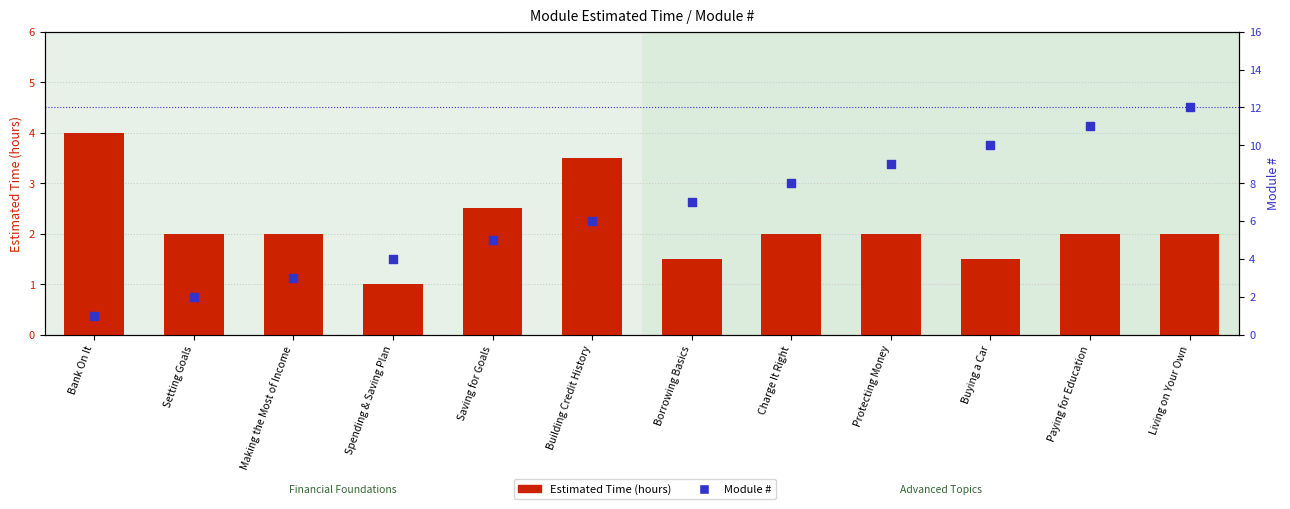

What is the total value across all series at Charge It Right?

10.0